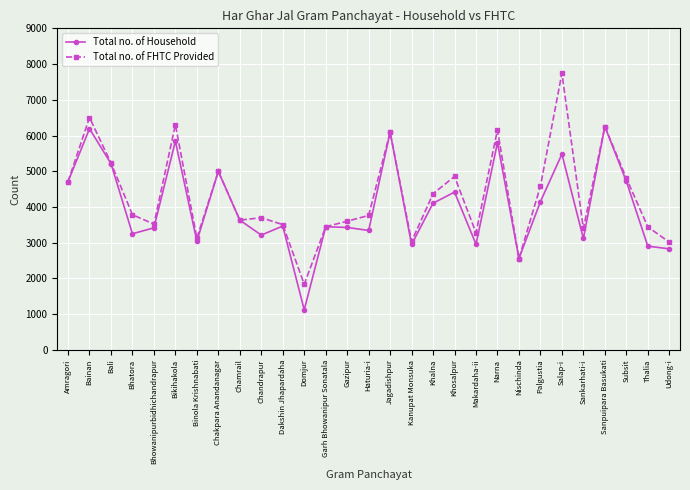

What is the approximate value of Total no. of FHTC Provided at Palgustia?

4581